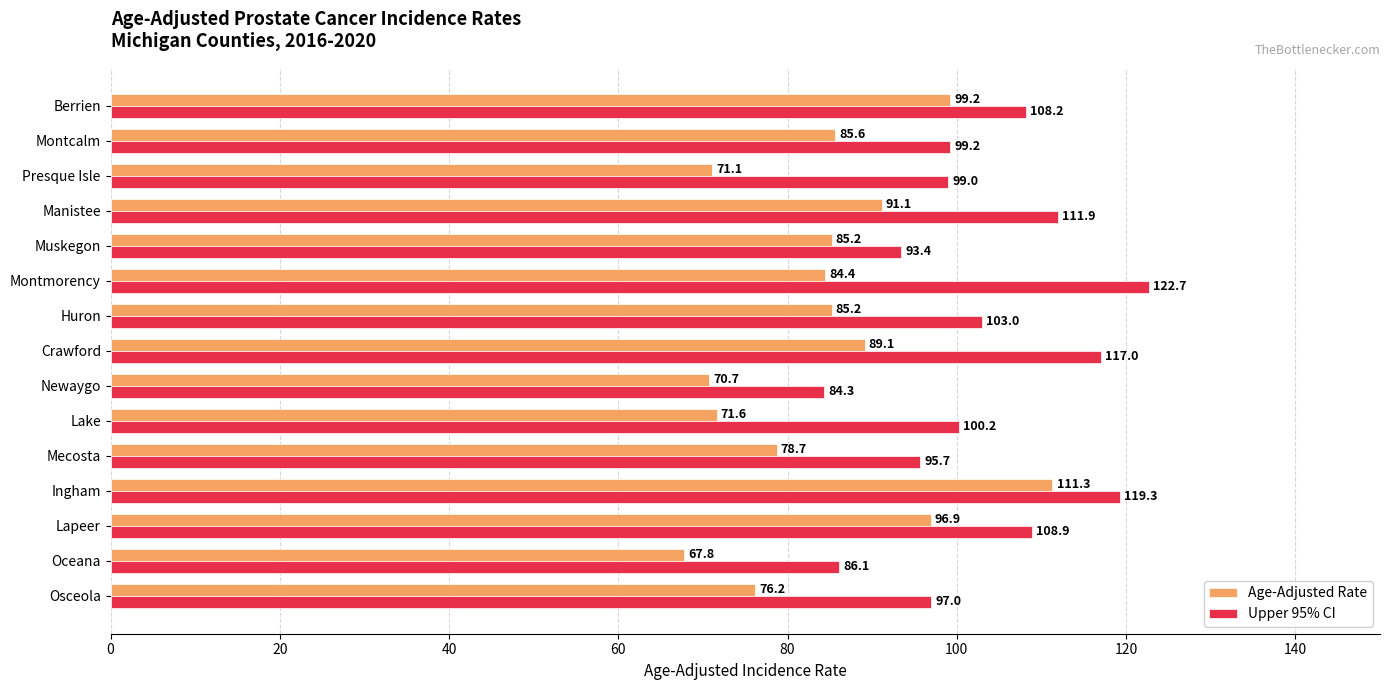

Between Montmorency and Berrien, which series saw the biggest shift?

Age-Adjusted Rate